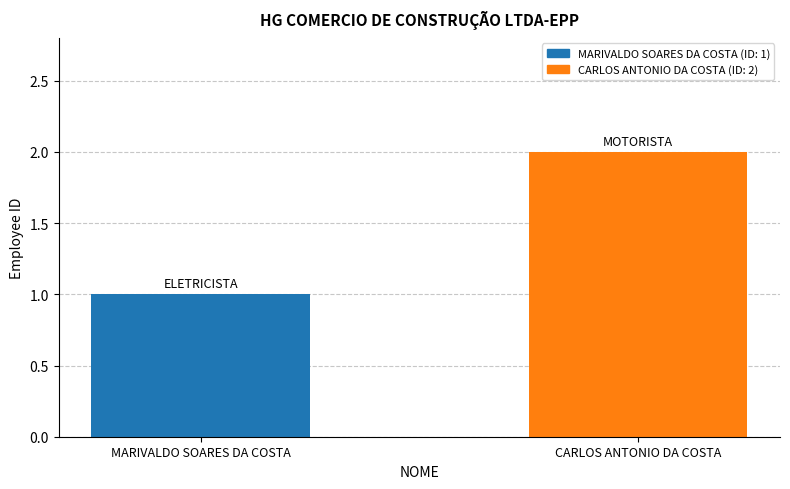

Reading right to left, what are all the values shown in this chart?

CARLOS ANTONIO DA COSTA=2	MARIVALDO SOARES DA COSTA=1